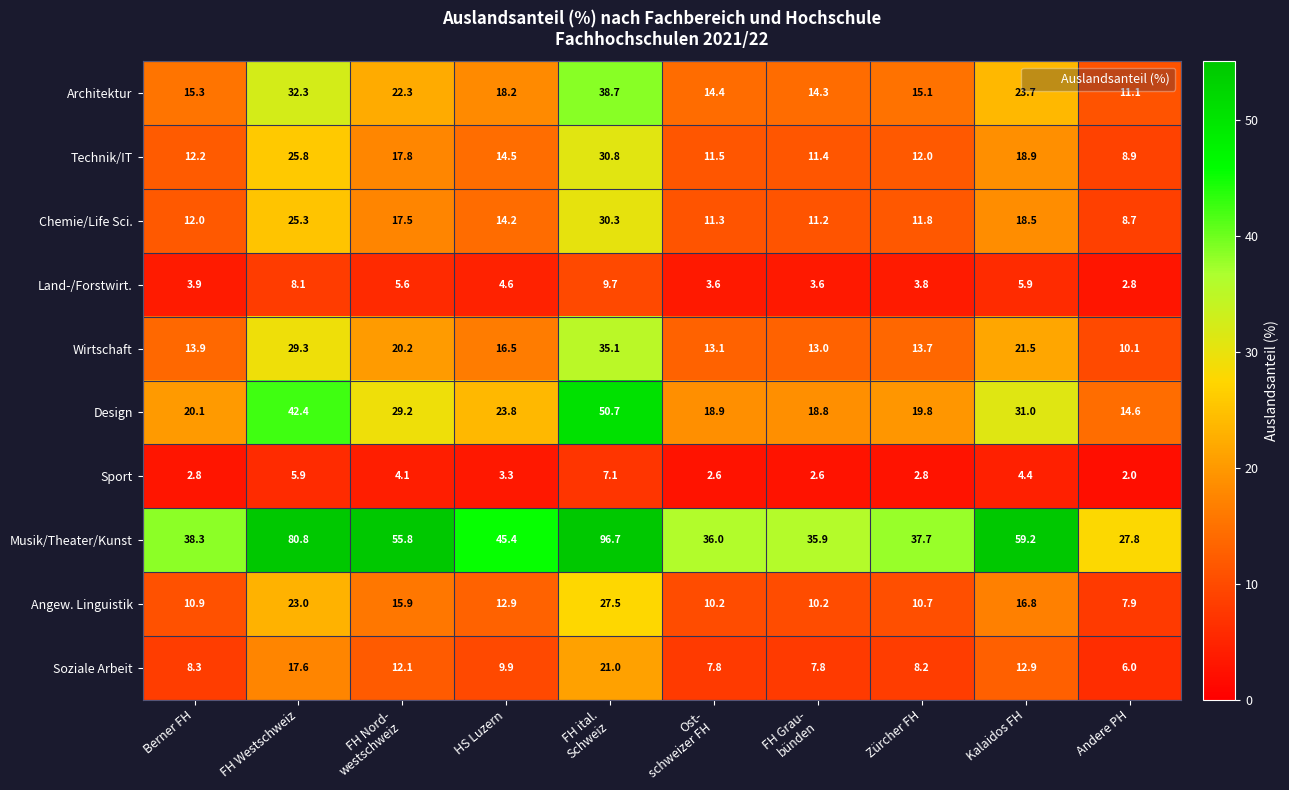

What is the difference between the Musik/Theater/Kunst values at Andere PH and Berner FH?

10.5